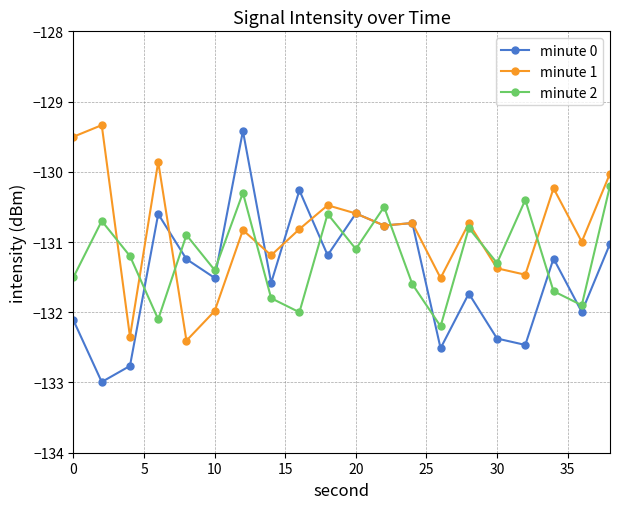

Reading left to right, transcribe all the data shown in this chart.

minute 0: -132.1	-133.0	-132.8	-130.6	-131.2	-131.5	-129.4	-131.6	-130.3	-131.2	-130.6	-130.8	-130.7	-132.5	-131.7	-132.4	-132.5	-131.2	-132.0	-131.0
minute 1: -129.5	-129.3	-132.3	-129.9	-132.4	-132.0	-130.8	-131.2	-130.8	-130.5	-130.6	-130.8	-130.7	-131.5	-130.7	-131.4	-131.5	-130.2	-131.0	-130.0
minute 2: -131.5	-130.7	-131.2	-132.1	-130.9	-131.4	-130.3	-131.8	-132.0	-130.6	-131.1	-130.5	-131.6	-132.2	-130.8	-131.3	-130.4	-131.7	-131.9	-130.2